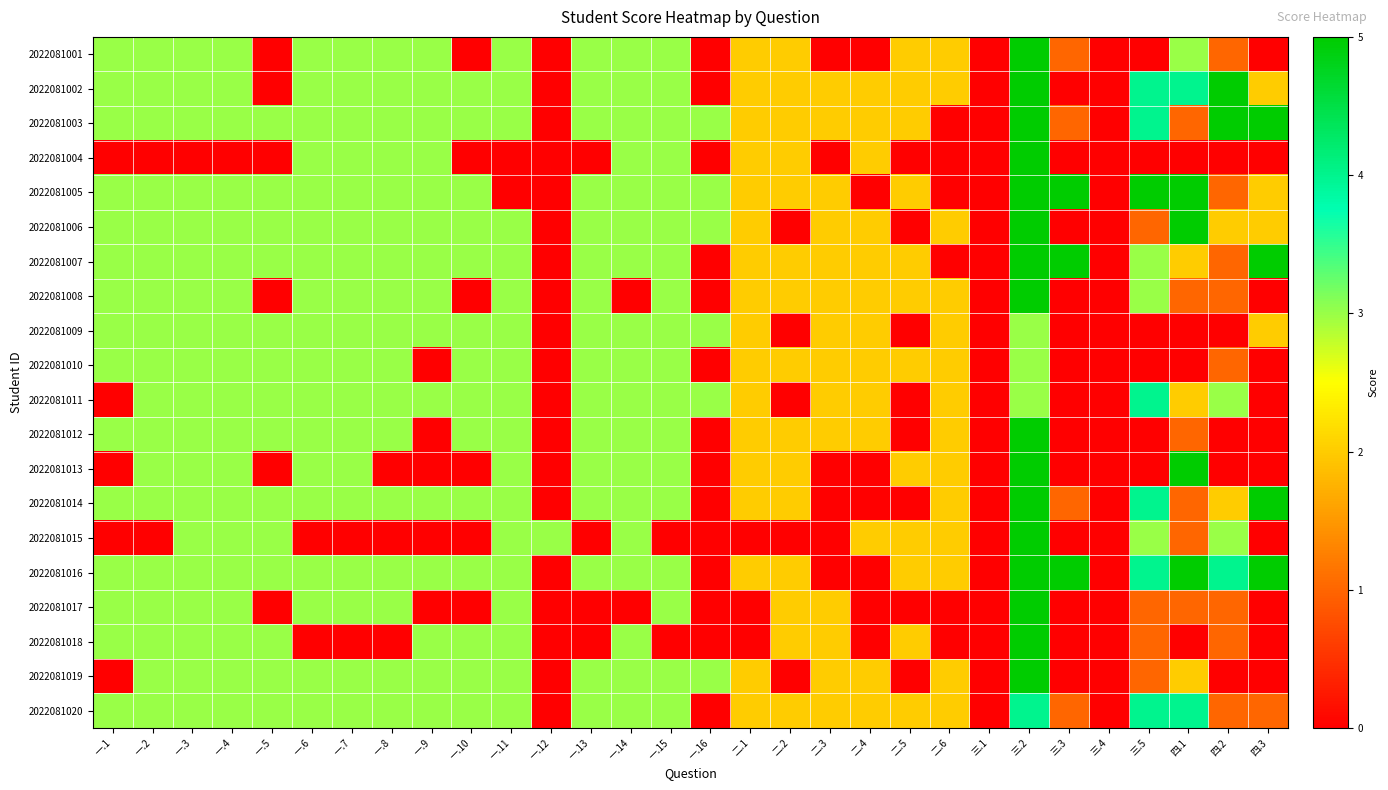

Reading left to right, extract all data points from this chart.

2022081001: 一.1=3	一.2=3	一.3=3	一.4=3	一.5=0	一.6=3	一.7=3	一.8=3	一.9=3	一.10=0	一.11=3	一.12=0	一.13=3	一.14=3	一.15=3	一.16=0	二.1=2	二.2=2	二.3=0	二.4=0	二.5=2	二.6=2	三.1=0	三.2=5	三.3=1	三.4=0	三.5=0	四.1=3	四.2=1	四.3=0
2022081002: 一.1=3	一.2=3	一.3=3	一.4=3	一.5=0	一.6=3	一.7=3	一.8=3	一.9=3	一.10=3	一.11=3	一.12=0	一.13=3	一.14=3	一.15=3	一.16=0	二.1=2	二.2=2	二.3=2	二.4=2	二.5=2	二.6=2	三.1=0	三.2=5	三.3=0	三.4=0	三.5=4	四.1=4	四.2=5	四.3=2
2022081003: 一.1=3	一.2=3	一.3=3	一.4=3	一.5=3	一.6=3	一.7=3	一.8=3	一.9=3	一.10=3	一.11=3	一.12=0	一.13=3	一.14=3	一.15=3	一.16=3	二.1=2	二.2=2	二.3=2	二.4=2	二.5=2	二.6=0	三.1=0	三.2=5	三.3=1	三.4=0	三.5=4	四.1=1	四.2=5	四.3=5
2022081004: 一.1=0	一.2=0	一.3=0	一.4=0	一.5=0	一.6=3	一.7=3	一.8=3	一.9=3	一.10=0	一.11=0	一.12=0	一.13=0	一.14=3	一.15=3	一.16=0	二.1=2	二.2=2	二.3=0	二.4=2	二.5=0	二.6=0	三.1=0	三.2=5	三.3=0	三.4=0	三.5=0	四.1=0	四.2=0	四.3=0
2022081005: 一.1=3	一.2=3	一.3=3	一.4=3	一.5=3	一.6=3	一.7=3	一.8=3	一.9=3	一.10=3	一.11=0	一.12=0	一.13=3	一.14=3	一.15=3	一.16=3	二.1=2	二.2=2	二.3=2	二.4=0	二.5=2	二.6=0	三.1=0	三.2=5	三.3=5	三.4=0	三.5=5	四.1=5	四.2=1	四.3=2
2022081006: 一.1=3	一.2=3	一.3=3	一.4=3	一.5=3	一.6=3	一.7=3	一.8=3	一.9=3	一.10=3	一.11=3	一.12=0	一.13=3	一.14=3	一.15=3	一.16=3	二.1=2	二.2=0	二.3=2	二.4=2	二.5=0	二.6=2	三.1=0	三.2=5	三.3=0	三.4=0	三.5=1	四.1=5	四.2=2	四.3=2
2022081007: 一.1=3	一.2=3	一.3=3	一.4=3	一.5=3	一.6=3	一.7=3	一.8=3	一.9=3	一.10=3	一.11=3	一.12=0	一.13=3	一.14=3	一.15=3	一.16=0	二.1=2	二.2=2	二.3=2	二.4=2	二.5=2	二.6=0	三.1=0	三.2=5	三.3=5	三.4=0	三.5=3	四.1=2	四.2=1	四.3=5
2022081008: 一.1=3	一.2=3	一.3=3	一.4=3	一.5=0	一.6=3	一.7=3	一.8=3	一.9=3	一.10=0	一.11=3	一.12=0	一.13=3	一.14=0	一.15=3	一.16=0	二.1=2	二.2=2	二.3=2	二.4=2	二.5=2	二.6=2	三.1=0	三.2=5	三.3=0	三.4=0	三.5=3	四.1=1	四.2=1	四.3=0
2022081009: 一.1=3	一.2=3	一.3=3	一.4=3	一.5=3	一.6=3	一.7=3	一.8=3	一.9=3	一.10=3	一.11=3	一.12=0	一.13=3	一.14=3	一.15=3	一.16=3	二.1=2	二.2=0	二.3=2	二.4=2	二.5=0	二.6=2	三.1=0	三.2=3	三.3=0	三.4=0	三.5=0	四.1=0	四.2=0	四.3=2
2022081010: 一.1=3	一.2=3	一.3=3	一.4=3	一.5=3	一.6=3	一.7=3	一.8=3	一.9=0	一.10=3	一.11=3	一.12=0	一.13=3	一.14=3	一.15=3	一.16=0	二.1=2	二.2=2	二.3=2	二.4=2	二.5=2	二.6=2	三.1=0	三.2=3	三.3=0	三.4=0	三.5=0	四.1=0	四.2=1	四.3=0
2022081011: 一.1=0	一.2=3	一.3=3	一.4=3	一.5=3	一.6=3	一.7=3	一.8=3	一.9=3	一.10=3	一.11=3	一.12=0	一.13=3	一.14=3	一.15=3	一.16=3	二.1=2	二.2=0	二.3=2	二.4=2	二.5=0	二.6=2	三.1=0	三.2=3	三.3=0	三.4=0	三.5=4	四.1=2	四.2=3	四.3=0
2022081012: 一.1=3	一.2=3	一.3=3	一.4=3	一.5=3	一.6=3	一.7=3	一.8=3	一.9=0	一.10=3	一.11=3	一.12=0	一.13=3	一.14=3	一.15=3	一.16=0	二.1=2	二.2=2	二.3=2	二.4=2	二.5=0	二.6=2	三.1=0	三.2=5	三.3=0	三.4=0	三.5=0	四.1=1	四.2=0	四.3=0
2022081013: 一.1=0	一.2=3	一.3=3	一.4=3	一.5=0	一.6=3	一.7=3	一.8=0	一.9=0	一.10=0	一.11=3	一.12=0	一.13=3	一.14=3	一.15=3	一.16=0	二.1=2	二.2=2	二.3=0	二.4=0	二.5=2	二.6=2	三.1=0	三.2=5	三.3=0	三.4=0	三.5=0	四.1=5	四.2=0	四.3=0
2022081014: 一.1=3	一.2=3	一.3=3	一.4=3	一.5=3	一.6=3	一.7=3	一.8=3	一.9=3	一.10=3	一.11=3	一.12=0	一.13=3	一.14=3	一.15=3	一.16=0	二.1=2	二.2=2	二.3=0	二.4=0	二.5=0	二.6=2	三.1=0	三.2=5	三.3=1	三.4=0	三.5=4	四.1=1	四.2=2	四.3=5
2022081015: 一.1=0	一.2=0	一.3=3	一.4=3	一.5=3	一.6=0	一.7=0	一.8=0	一.9=0	一.10=0	一.11=3	一.12=3	一.13=0	一.14=3	一.15=0	一.16=0	二.1=0	二.2=0	二.3=0	二.4=2	二.5=2	二.6=2	三.1=0	三.2=5	三.3=0	三.4=0	三.5=3	四.1=1	四.2=3	四.3=0
2022081016: 一.1=3	一.2=3	一.3=3	一.4=3	一.5=3	一.6=3	一.7=3	一.8=3	一.9=3	一.10=3	一.11=3	一.12=0	一.13=3	一.14=3	一.15=3	一.16=0	二.1=2	二.2=2	二.3=0	二.4=0	二.5=2	二.6=2	三.1=0	三.2=5	三.3=5	三.4=0	三.5=4	四.1=5	四.2=4	四.3=5
2022081017: 一.1=3	一.2=3	一.3=3	一.4=3	一.5=0	一.6=3	一.7=3	一.8=3	一.9=0	一.10=0	一.11=3	一.12=0	一.13=0	一.14=0	一.15=3	一.16=0	二.1=0	二.2=2	二.3=2	二.4=0	二.5=0	二.6=0	三.1=0	三.2=5	三.3=0	三.4=0	三.5=1	四.1=1	四.2=1	四.3=0
2022081018: 一.1=3	一.2=3	一.3=3	一.4=3	一.5=3	一.6=0	一.7=0	一.8=0	一.9=3	一.10=3	一.11=3	一.12=0	一.13=0	一.14=3	一.15=0	一.16=0	二.1=0	二.2=2	二.3=2	二.4=0	二.5=2	二.6=0	三.1=0	三.2=5	三.3=0	三.4=0	三.5=1	四.1=0	四.2=1	四.3=0
2022081019: 一.1=0	一.2=3	一.3=3	一.4=3	一.5=3	一.6=3	一.7=3	一.8=3	一.9=3	一.10=3	一.11=3	一.12=0	一.13=3	一.14=3	一.15=3	一.16=3	二.1=2	二.2=0	二.3=2	二.4=2	二.5=0	二.6=2	三.1=0	三.2=5	三.3=0	三.4=0	三.5=1	四.1=2	四.2=0	四.3=0
2022081020: 一.1=3	一.2=3	一.3=3	一.4=3	一.5=3	一.6=3	一.7=3	一.8=3	一.9=3	一.10=3	一.11=3	一.12=0	一.13=3	一.14=3	一.15=3	一.16=0	二.1=2	二.2=2	二.3=2	二.4=2	二.5=2	二.6=2	三.1=0	三.2=4	三.3=1	三.4=0	三.5=4	四.1=4	四.2=1	四.3=1